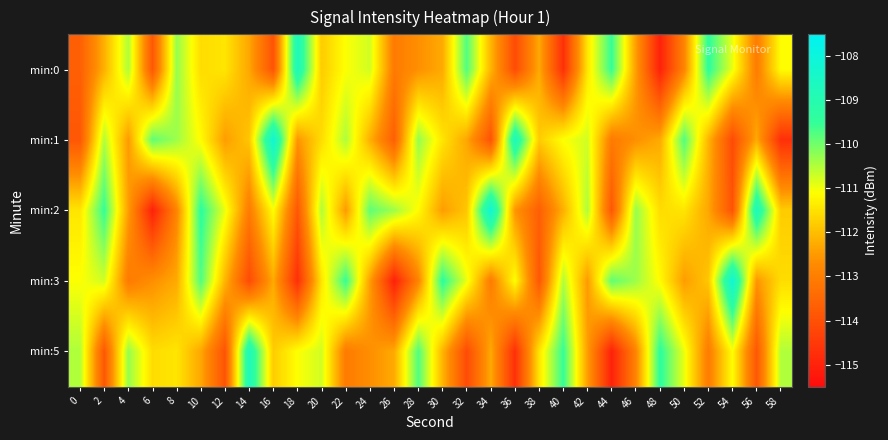

Which series changed the most between 20 and 48?

min:0